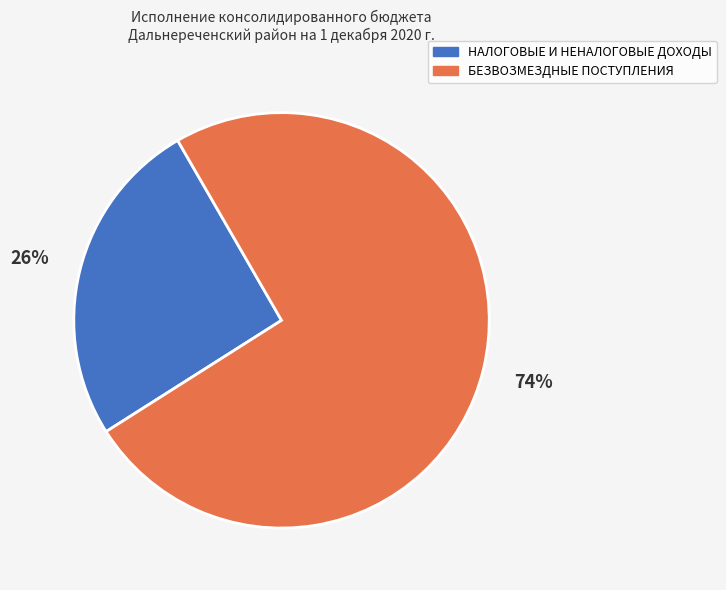

Which has a higher value, НАЛОГОВЫЕ И НЕНАЛОГОВЫЕ ДОХОДЫ or БЕЗВОЗМЕЗДНЫЕ ПОСТУПЛЕНИЯ?

БЕЗВОЗМЕЗДНЫЕ ПОСТУПЛЕНИЯ